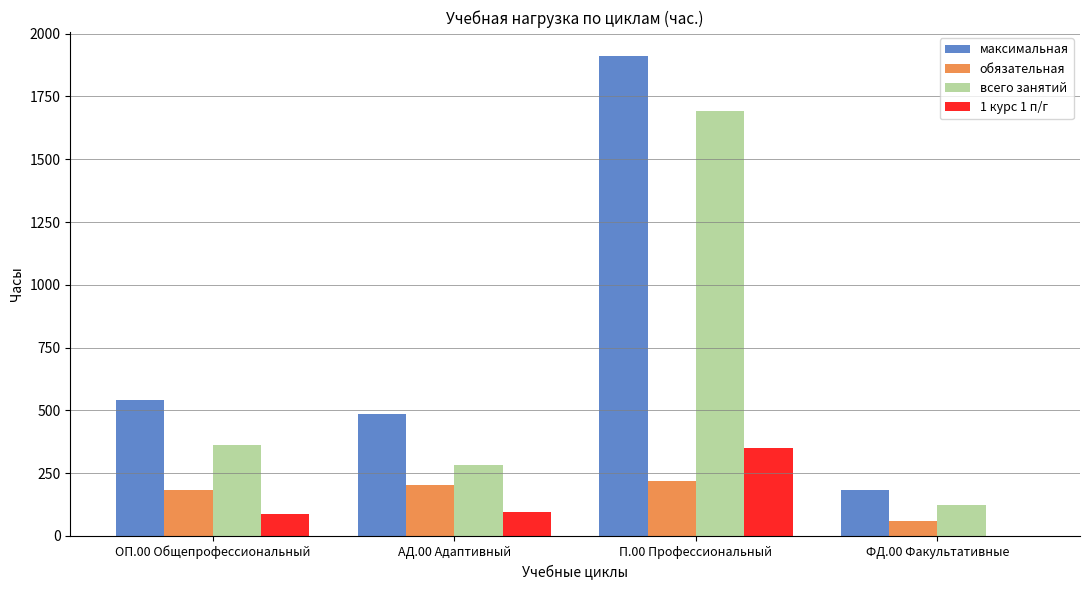

What is the total value across all series at ФД.00 Факультативные?

366